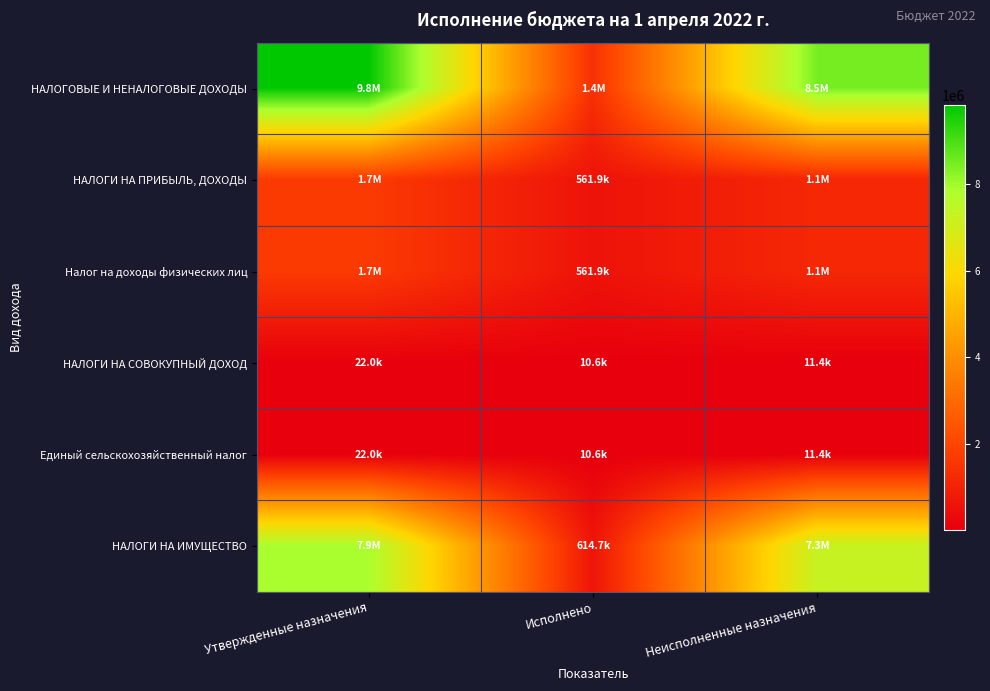

Which category has the lowest value across all series?

Исполнено